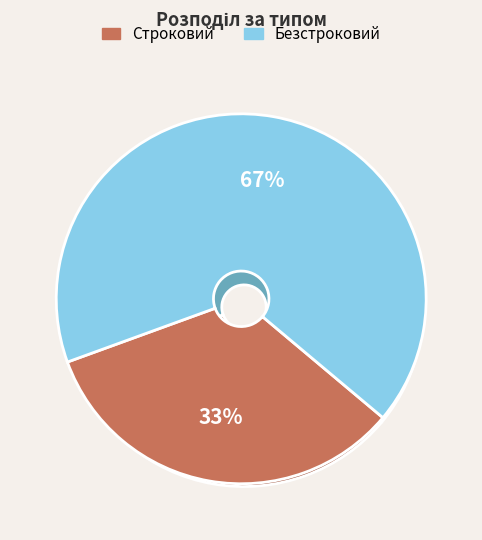

To the nearest percent, what portion does Безстроковий represent?

67%